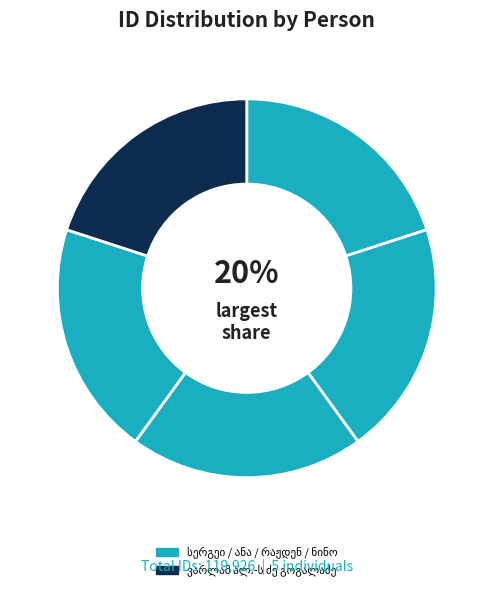

Is it true that სერგეი სიმონის ძე გოგუაძე is 11% of the pie?

False